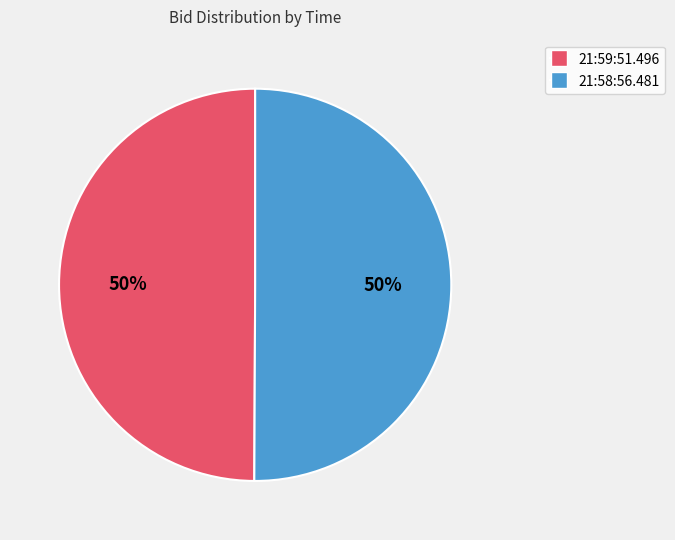

The 21:59:51.496 slice represents 50% of the pie. True or false?

True